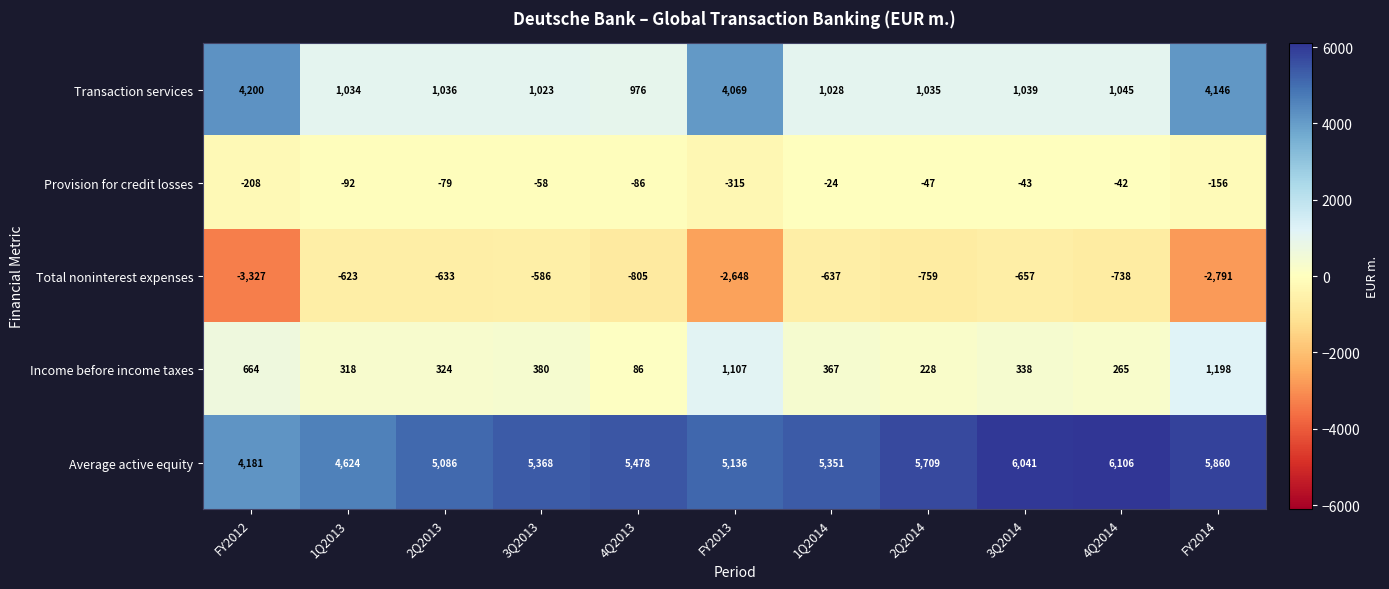

How many series are shown in this chart?

5